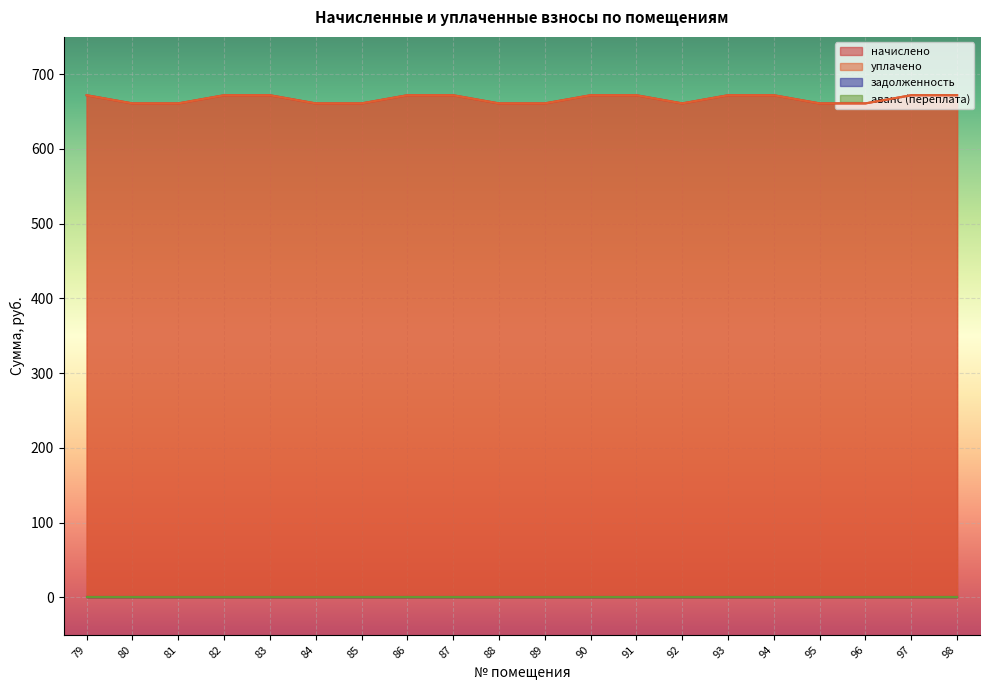

True or false: уплачено has a value of 671.9 at 91.

True